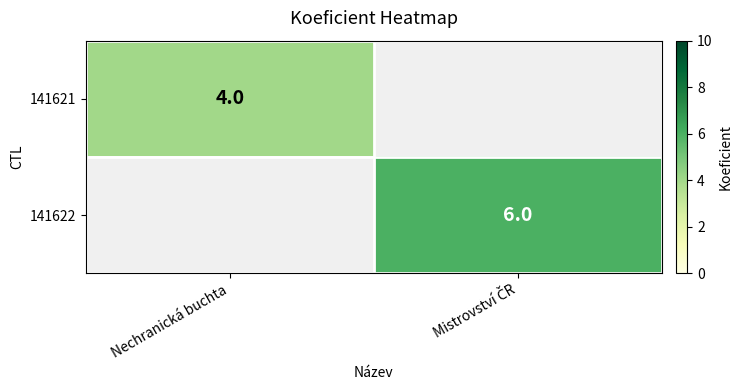

Is it true that 141621 equals 2 at Nechranická buchta?

False